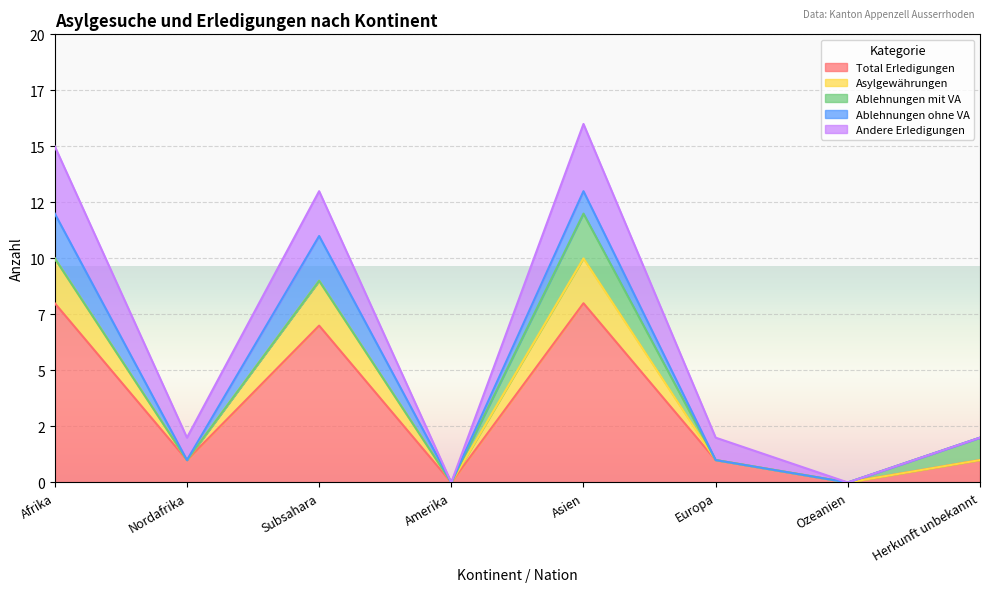

How many distinct data groups are displayed?

5